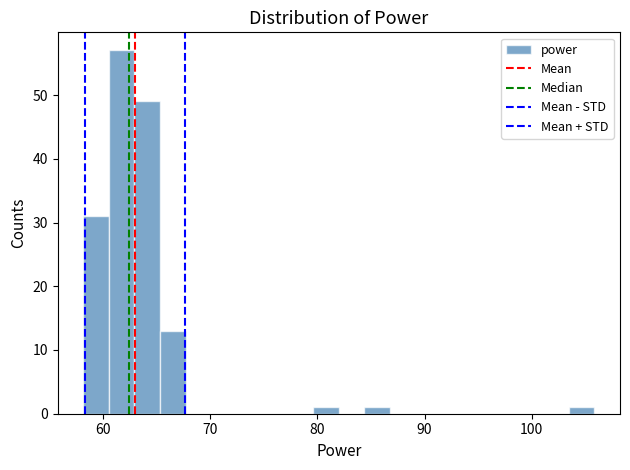

Read against the x-axis, roughly where is the centre of the tallest bar?

62